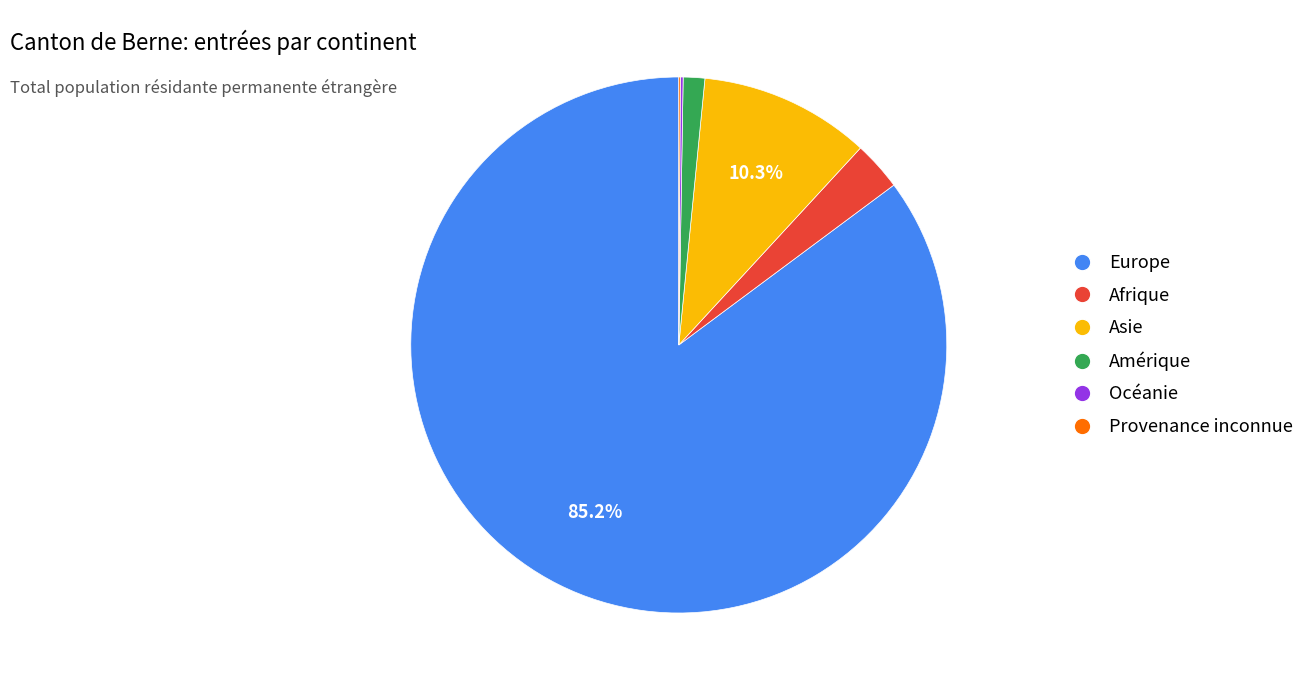

To the nearest percent, what percentage of the pie is Afrique?

3%